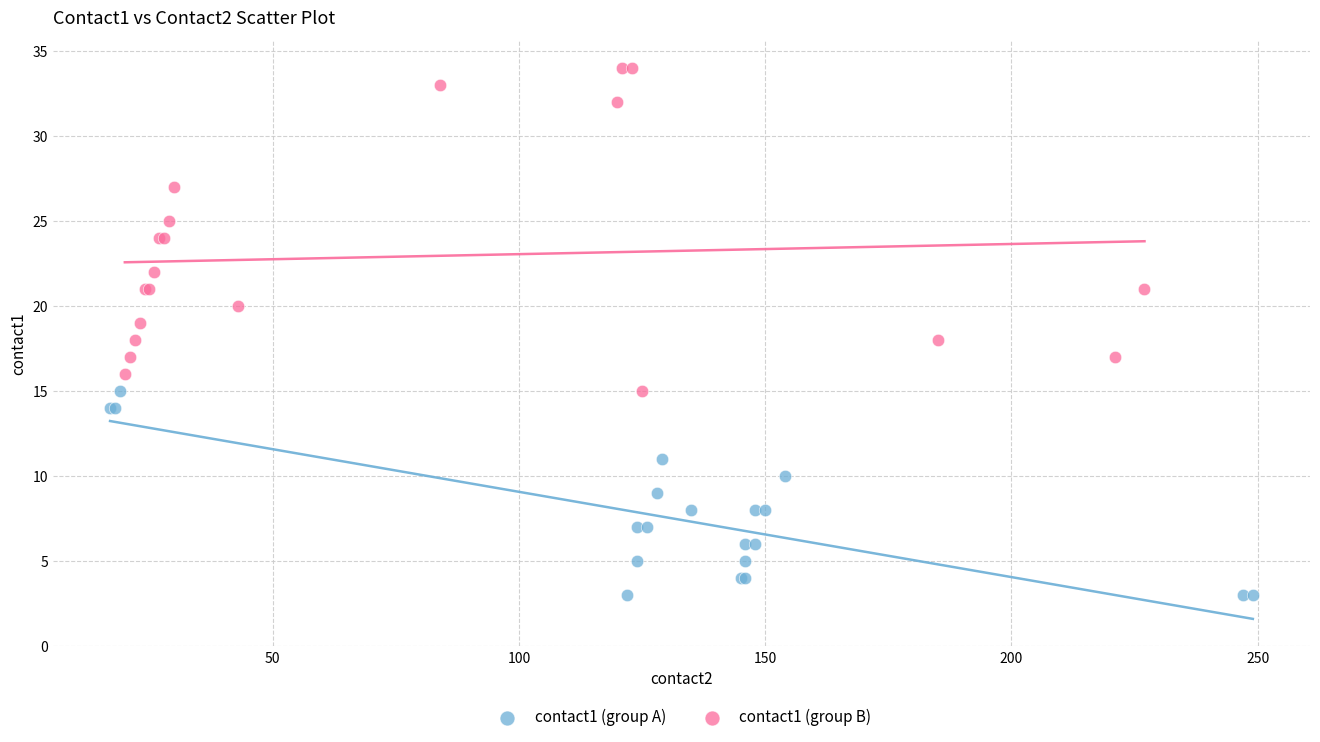

Which series reaches the maximum Y coordinate?

contact1 (group B)